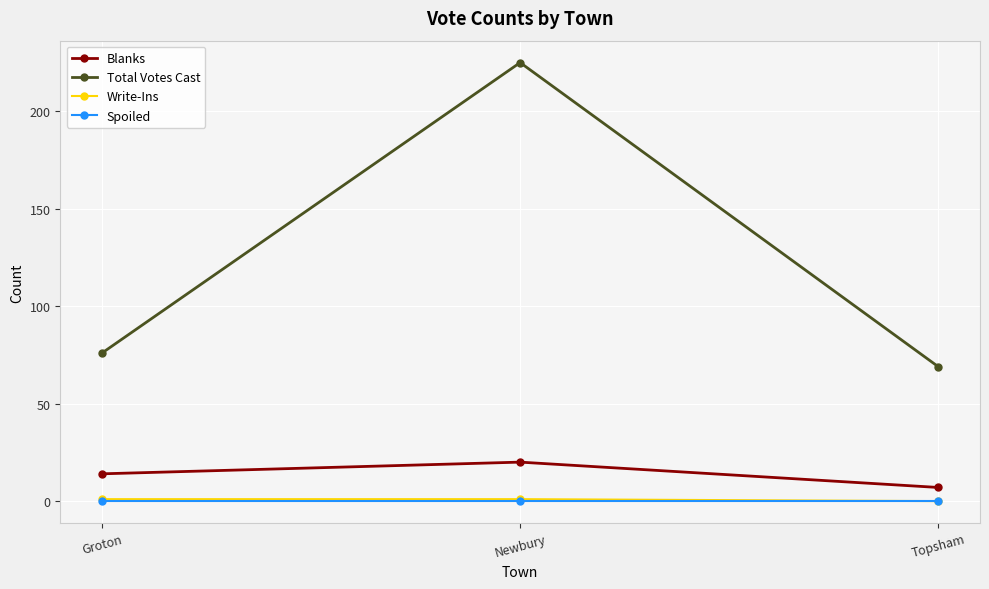

At which category is the sum across all series the highest?

Newbury